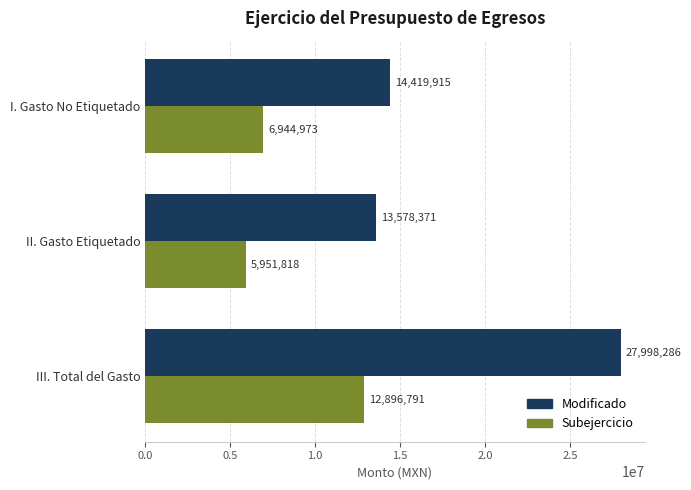

What are all the series names shown in the legend?

Modificado, Subejercicio